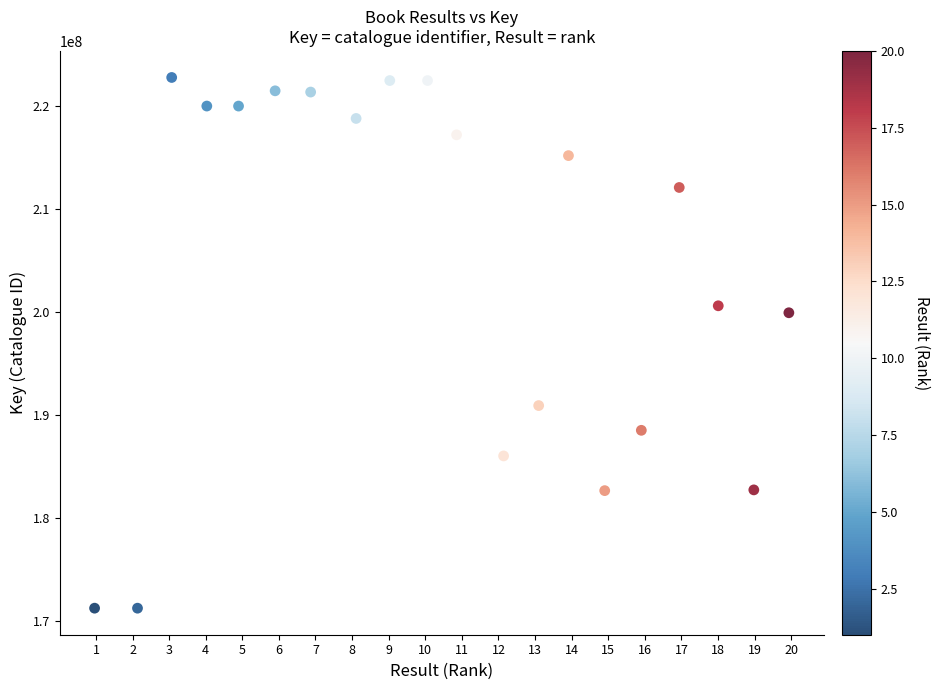

What is the range of Y values (max minus min)?

51513132